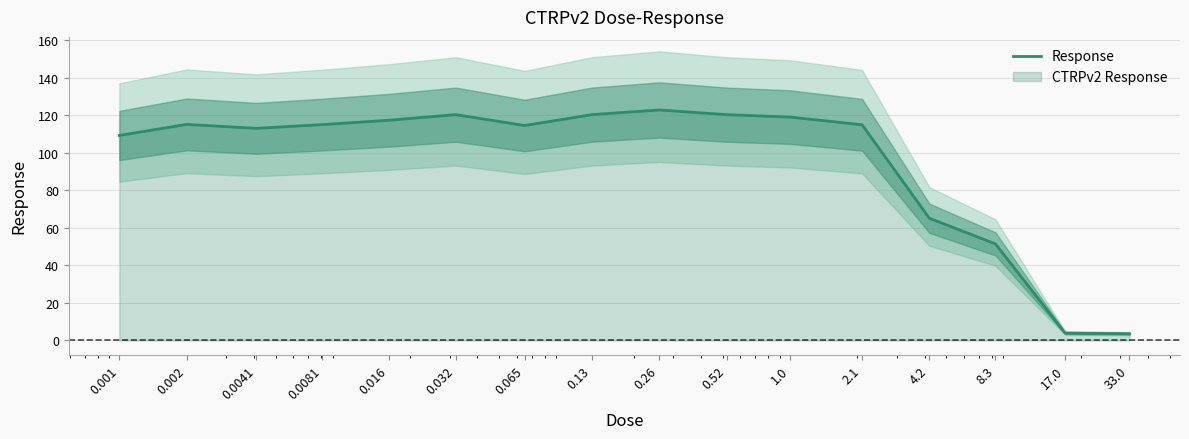

The value at 0.065 is 114.6. True or false?

True